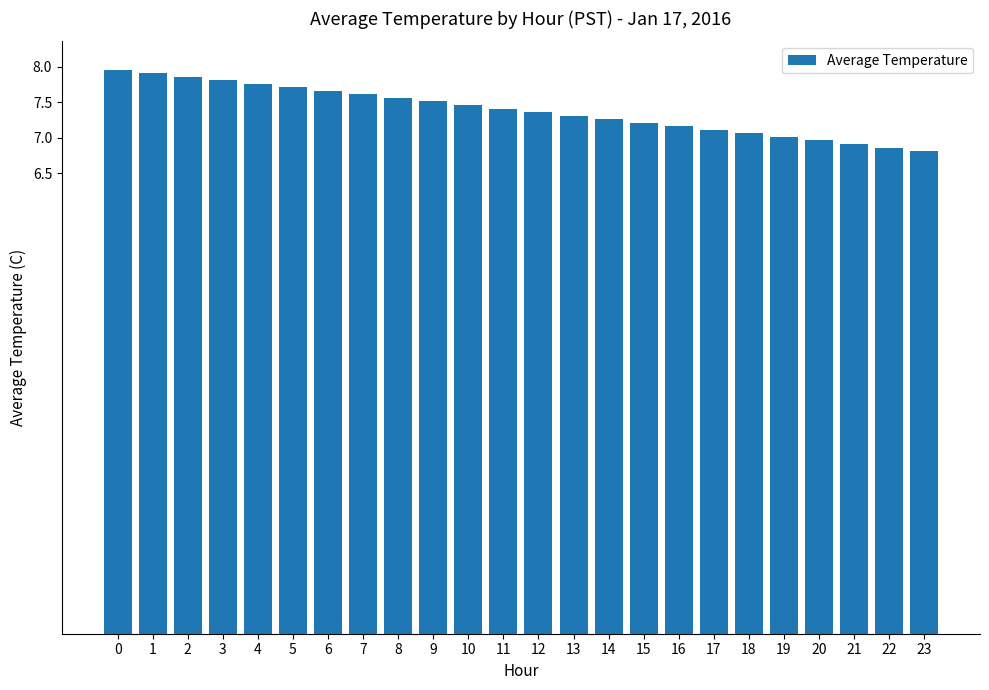

What is the sum of all values?

177.2